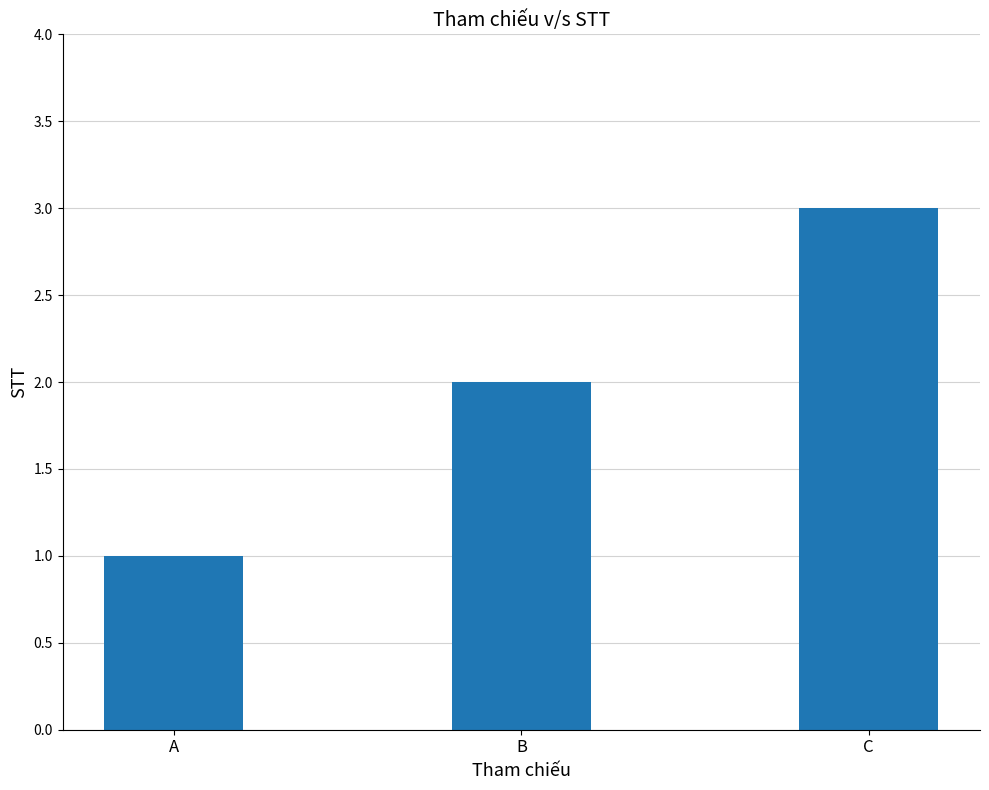

Rank the categories by value from lowest to highest.

A, B, C